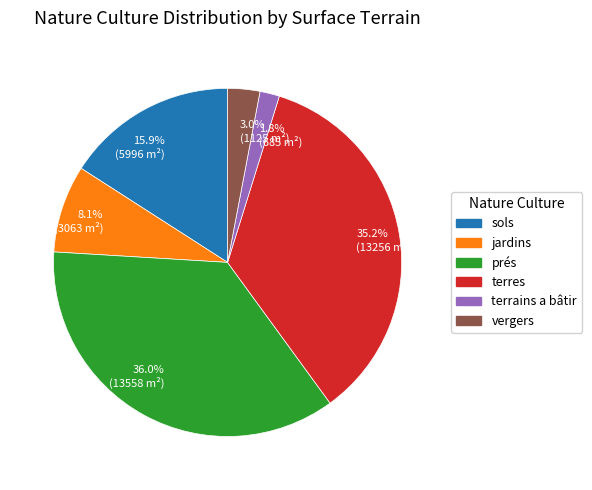

What portion of the pie excludes 1.8% (685 m²)?

98.2%